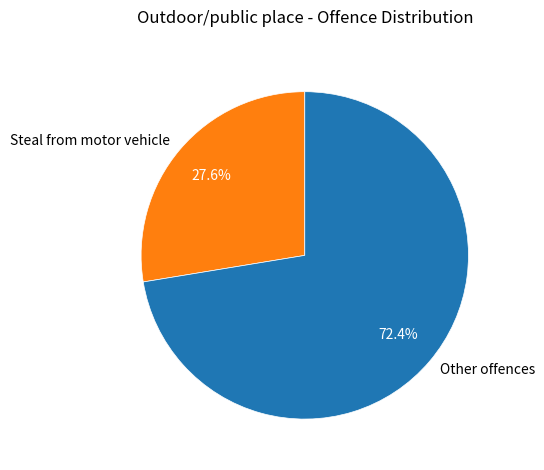

What is the largest slice in the pie chart?

Other offences